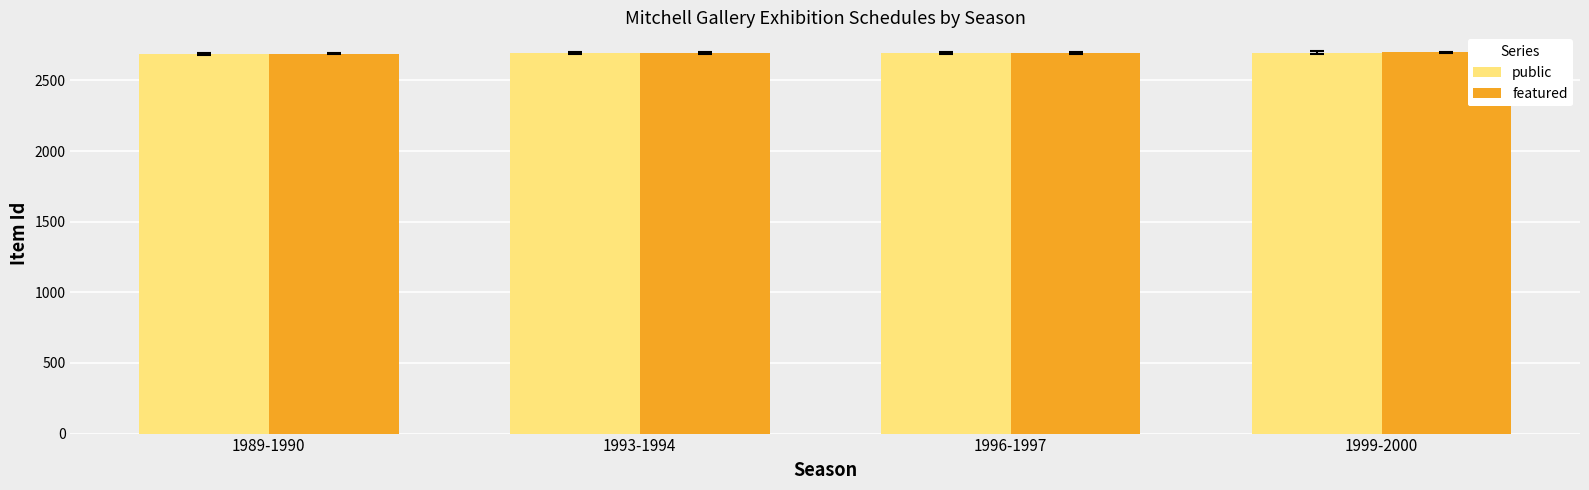

What is the sum of the public values at 1993-1994 and 1989-1990?

5379